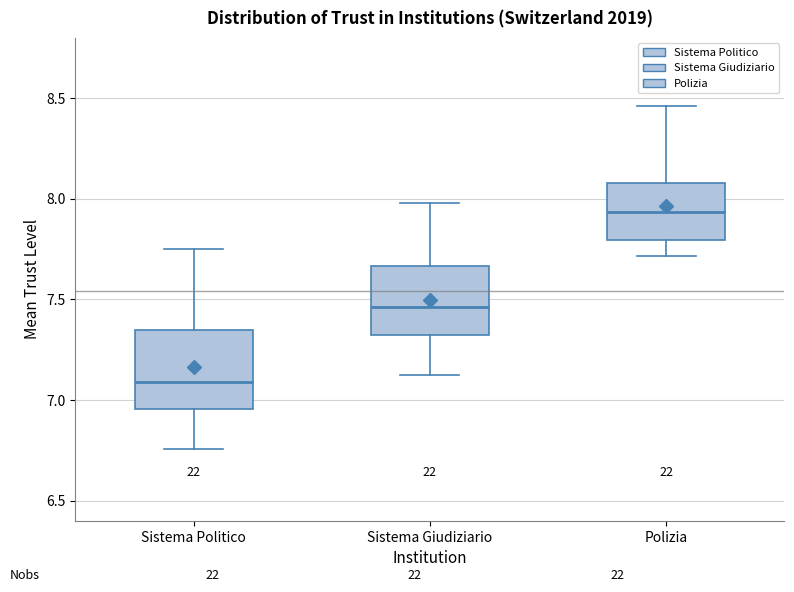

Reading left to right, read every box against the y-axis: the position of its median line, the range the box covers, and the ends of its whiskers. The values are not printed on the chart, so give them approximately, as read against the axis.

Sistema Politico: median 7.10, box 6.95 to 7.35, whiskers 6.75 to 7.75
Sistema Giudiziario: median 7.45, box 7.30 to 7.65, whiskers 7.10 to 8.00
Polizia: median 7.95, box 7.80 to 8.10, whiskers 7.70 to 8.45